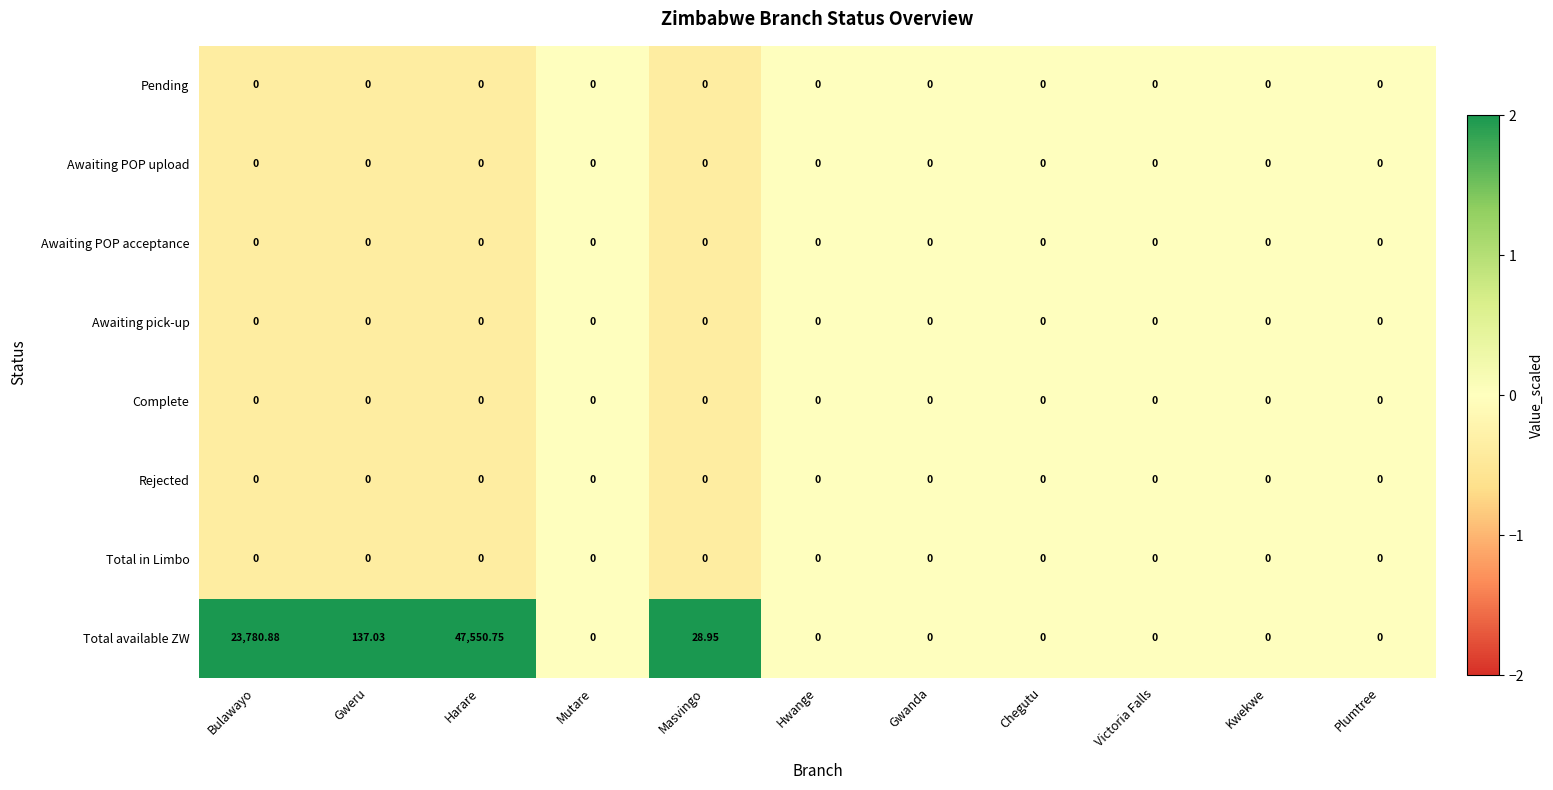

At which category is the sum across all series the highest?

Harare